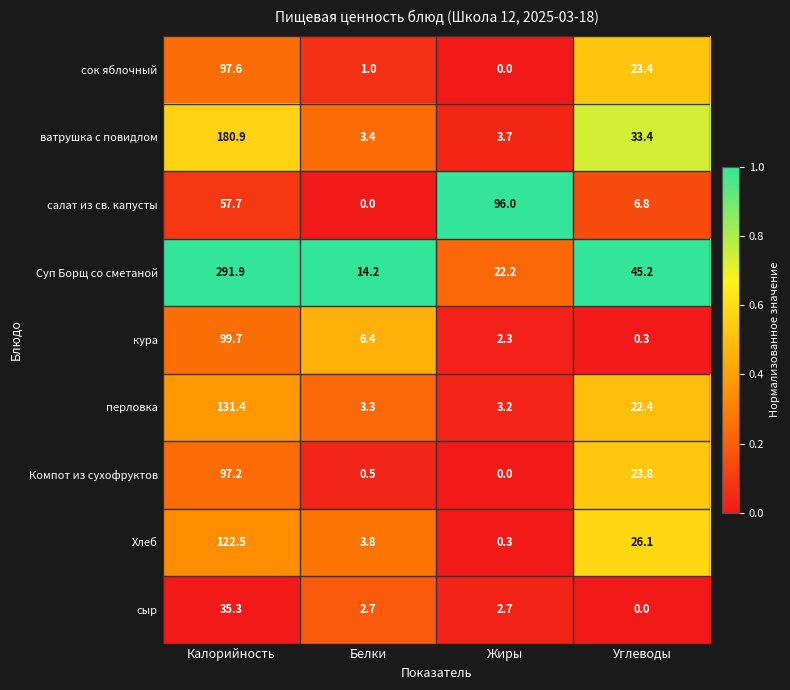

What is the greatest value displayed?

291.9